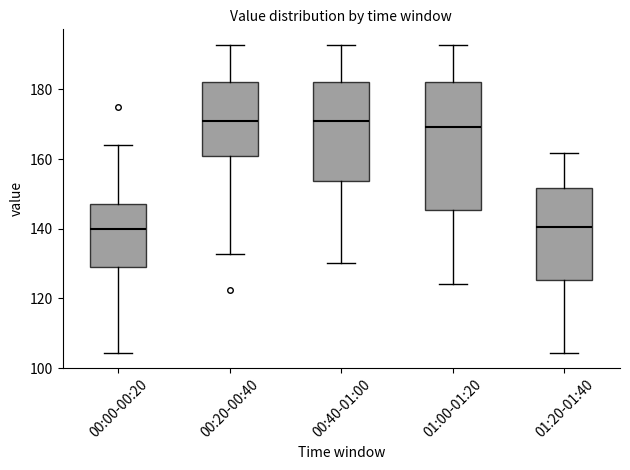

Reading left to right, read every box against the y-axis: the position of its median line, the range the box covers, and the ends of its whiskers. The values are not printed on the chart, so give them approximately, as read against the axis.

00:00-00:20: median 140, box 128 to 148, whiskers 104 to 164
00:20-00:40: median 172, box 160 to 182, whiskers 132 to 192
00:40-01:00: median 172, box 154 to 182, whiskers 130 to 192
01:00-01:20: median 170, box 146 to 182, whiskers 124 to 192
01:20-01:40: median 140, box 126 to 152, whiskers 104 to 162